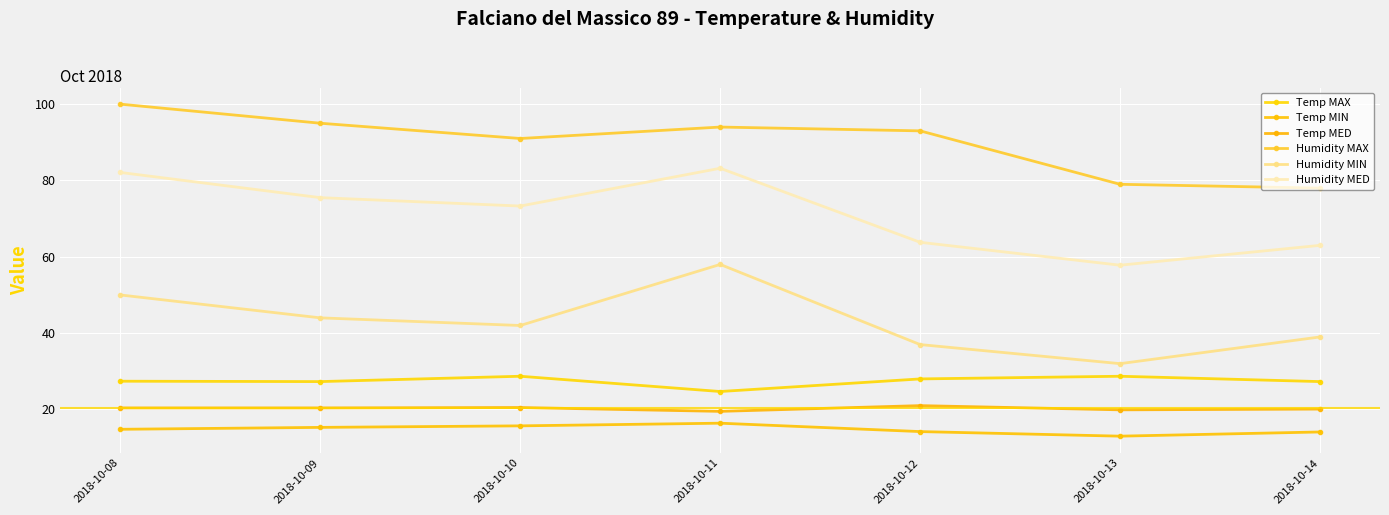

How many series are shown in this chart?

6